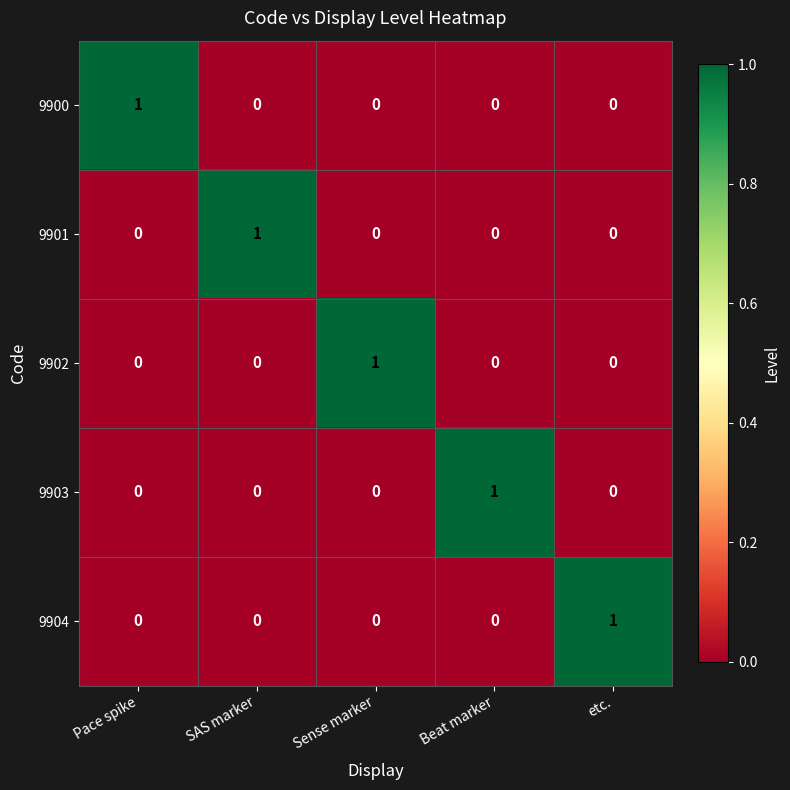

Is the value of 9901 at SAS marker greater than the value of 9900 at Beat marker?

Yes